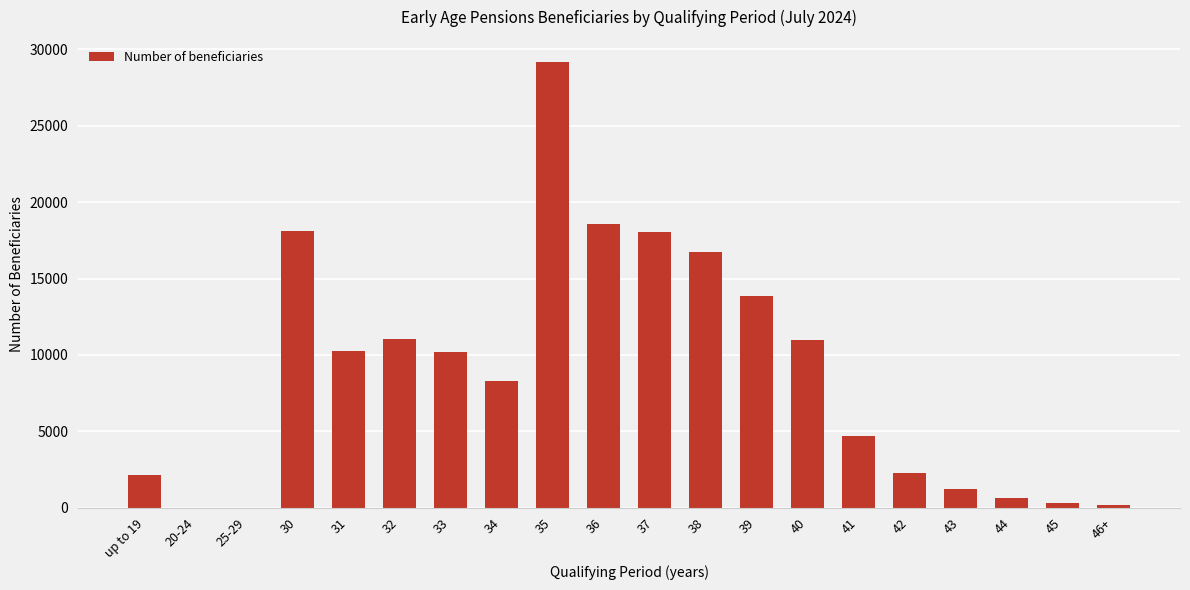

Are the bars horizontal?

No